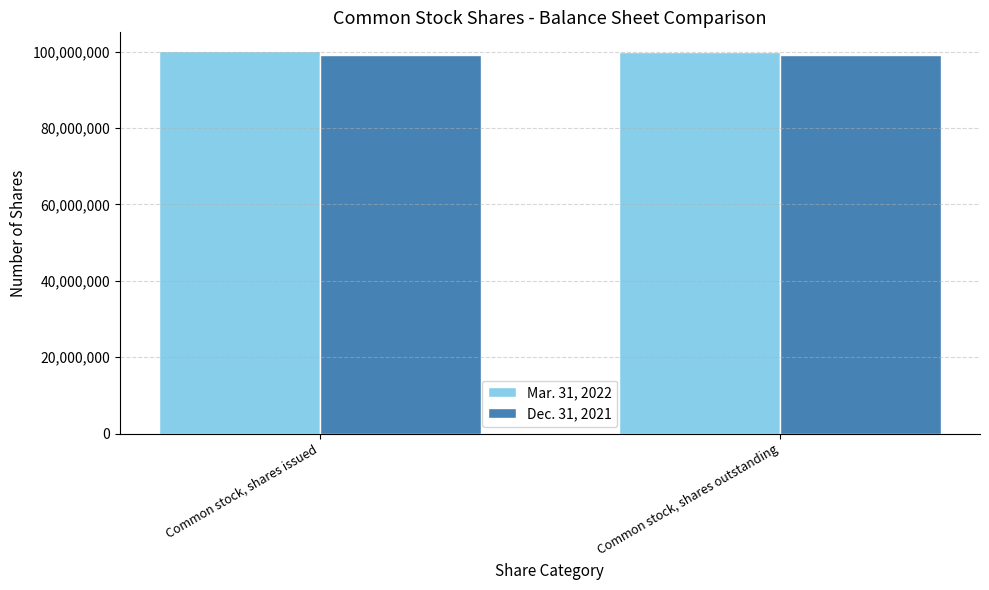

The Dec. 31, 2021 series shows 99233000 at Common stock, shares issued. True or false?

True